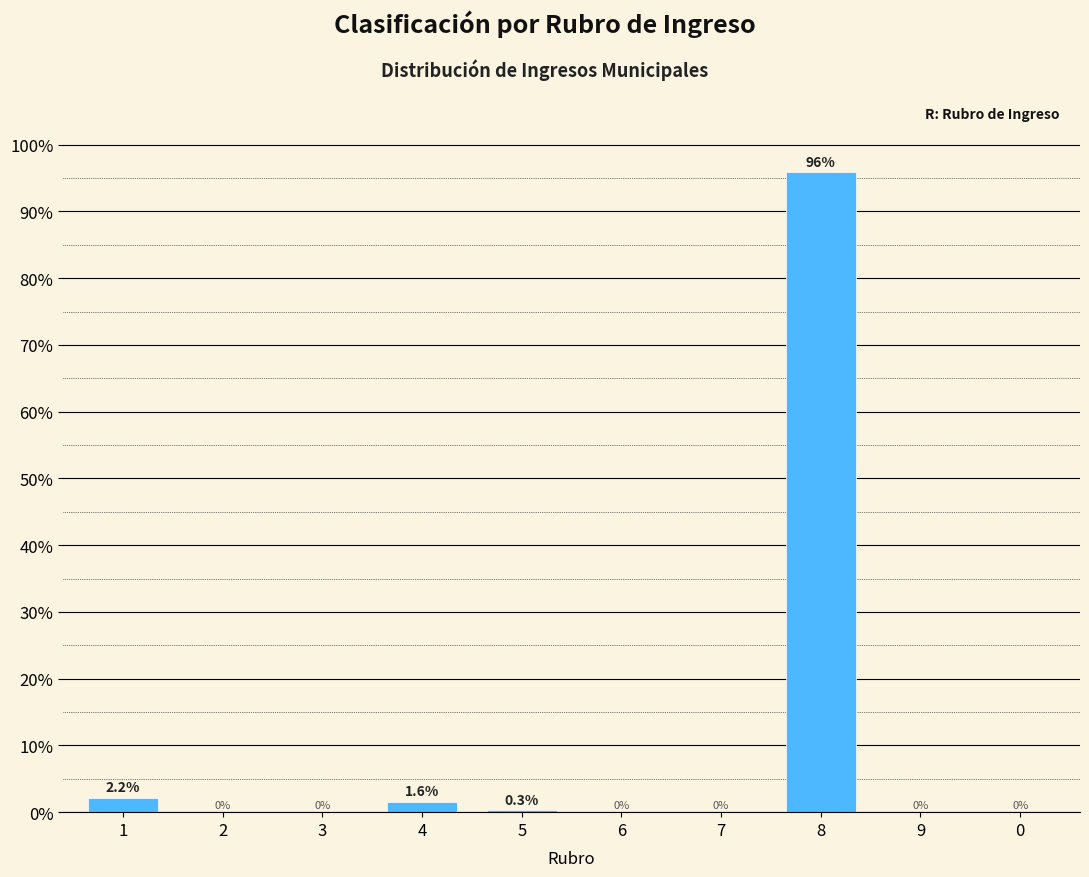

The chart shows a value of -50.1 at 0. True or false?

False